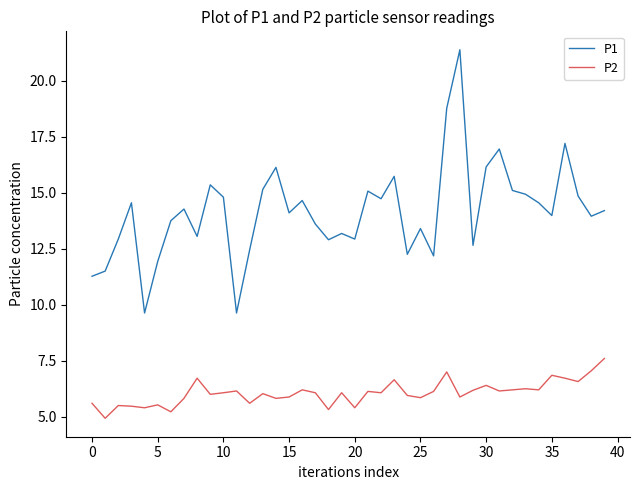

Which series has the largest range (max minus min)?

P1